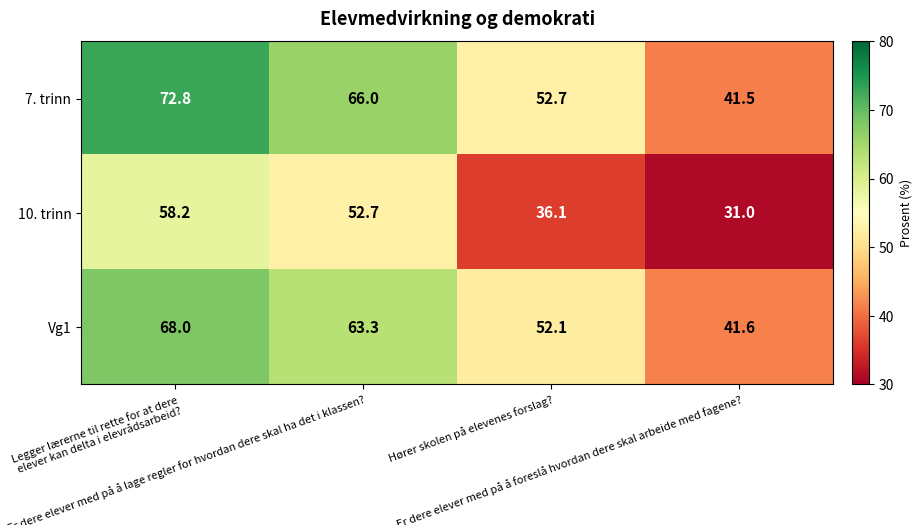

Rank the series by their maximum value, from highest to lowest.

7. trinn, Vg1, 10. trinn